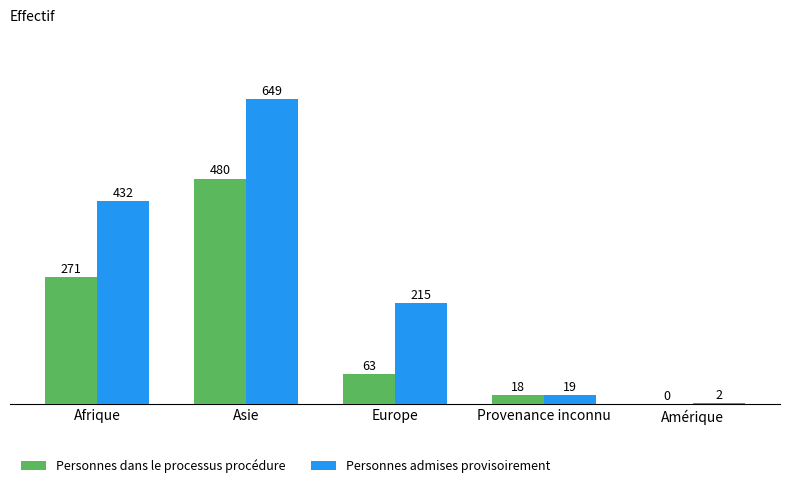

Which series changed the most between Afrique and Provenance inconnu?

Personnes admises provisoirement